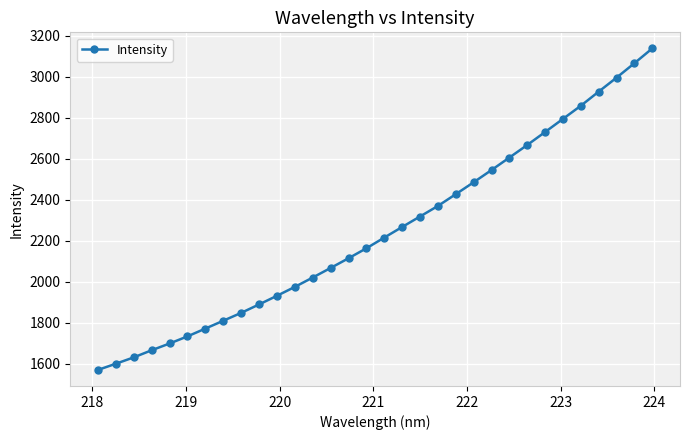

What is the value of the 29th point from the left?

2928.1